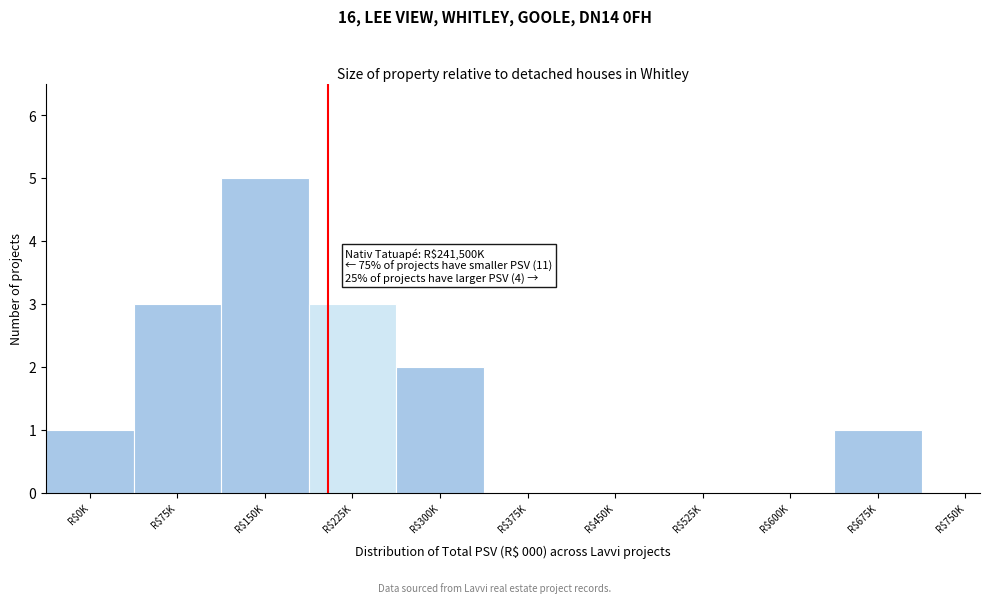

Is it true that the value at R$375K is -2?

False